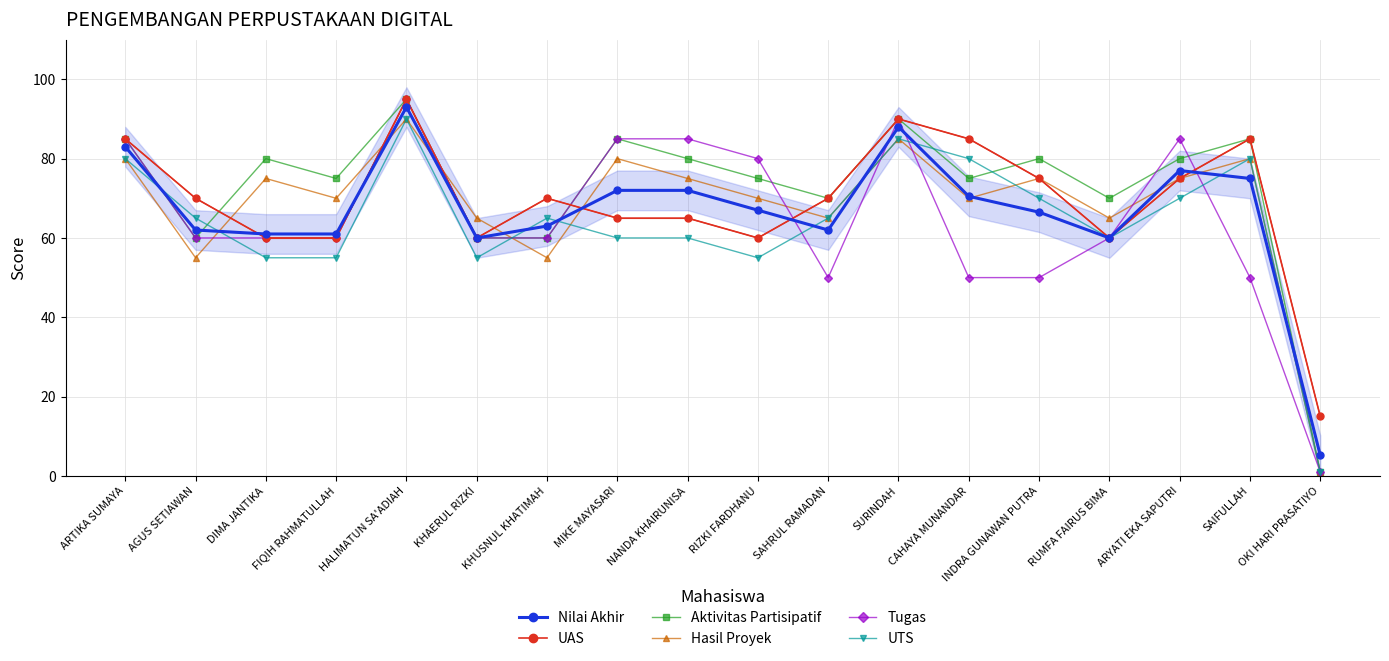

At how many categories does at least one series exceed 43?

17